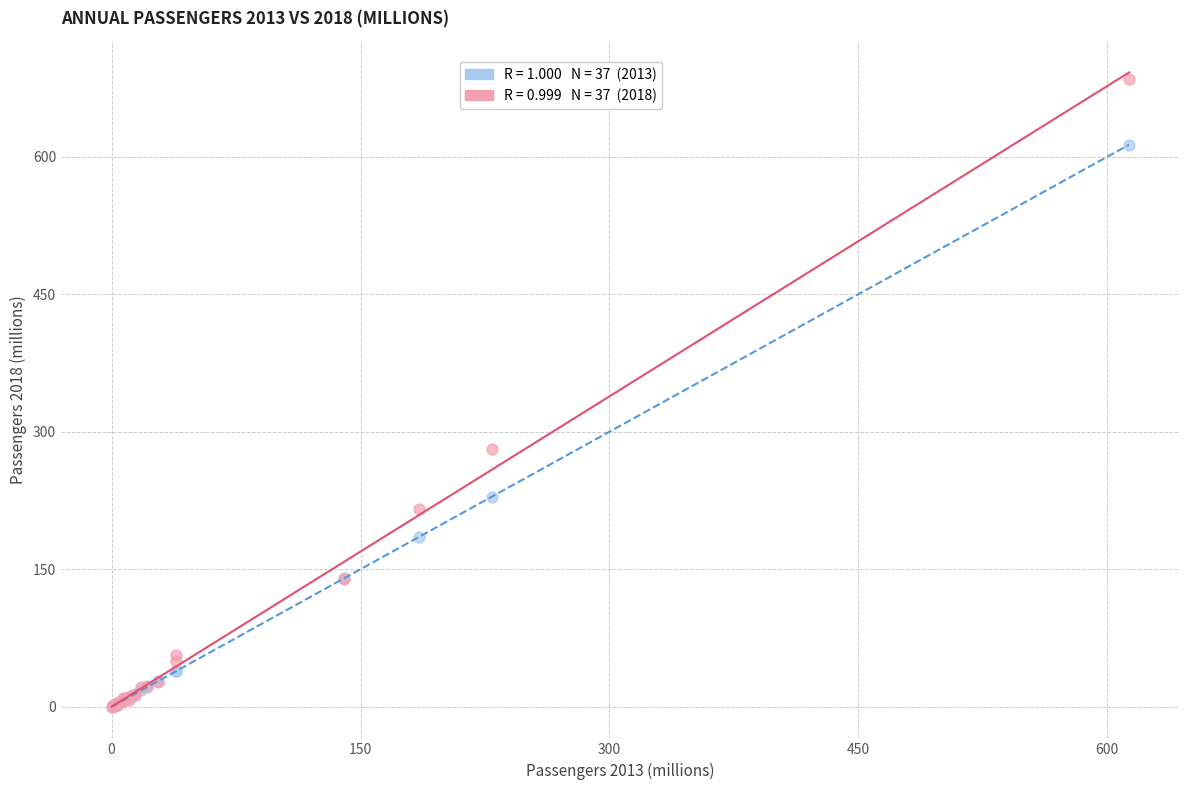

Across all series, what Y value is closest to 342?

280.9